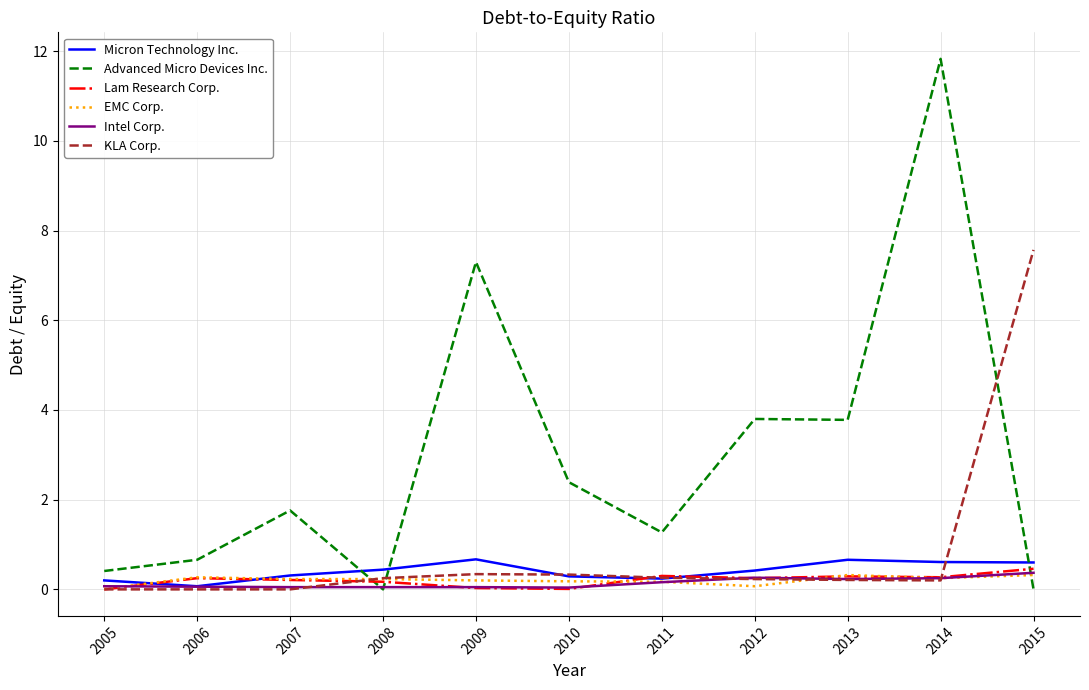

What is the sum of the Micron Technology Inc. values at 2013 and 2005?

0.9